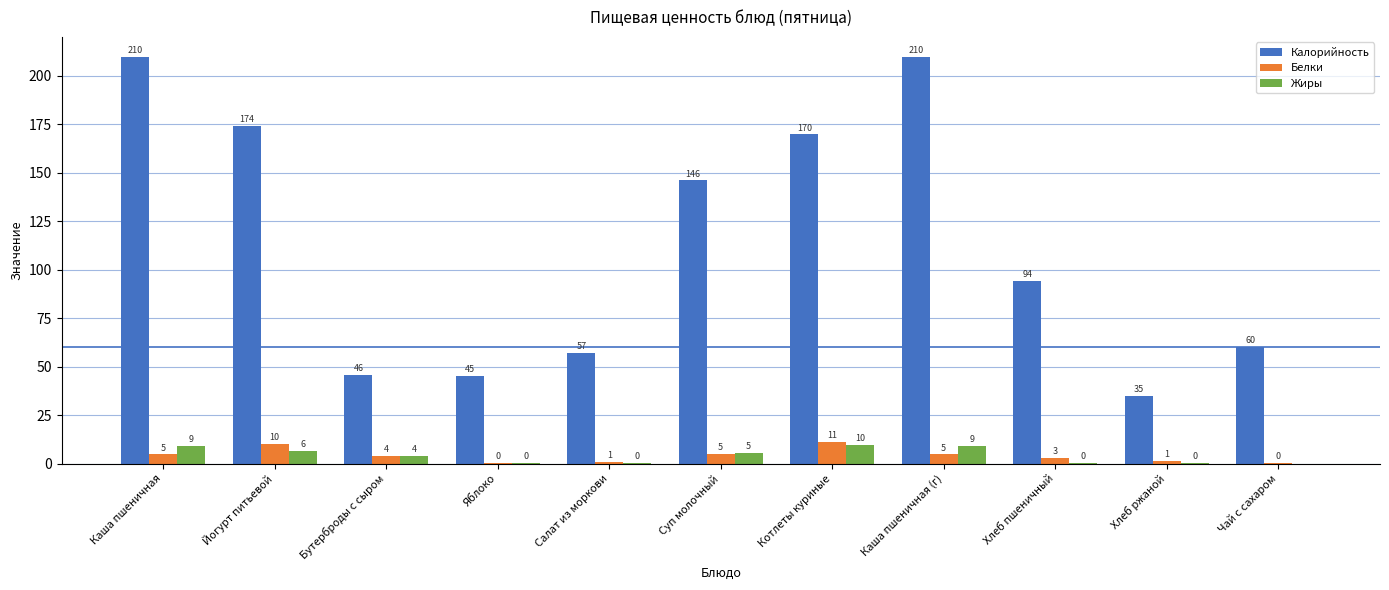

Count the number of categories in the chart.

11